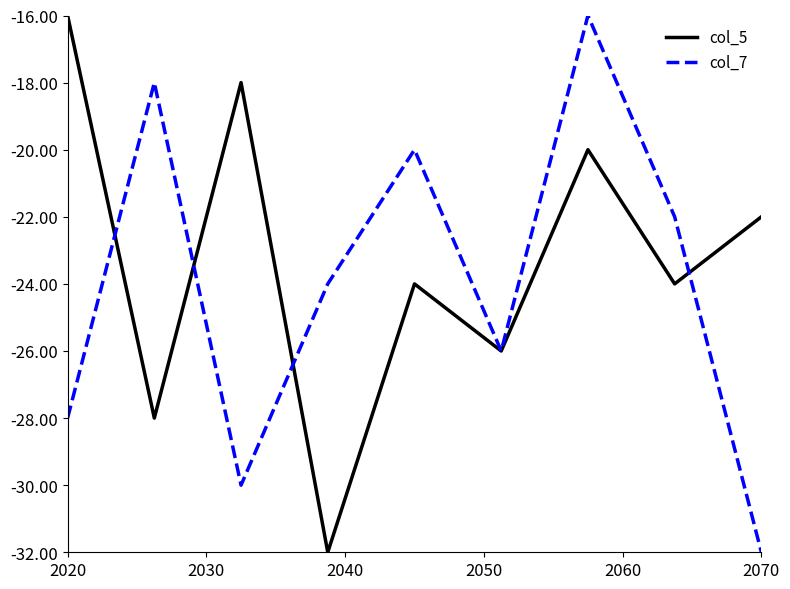

True or false: col_7 and col_5 cross at least once.

True